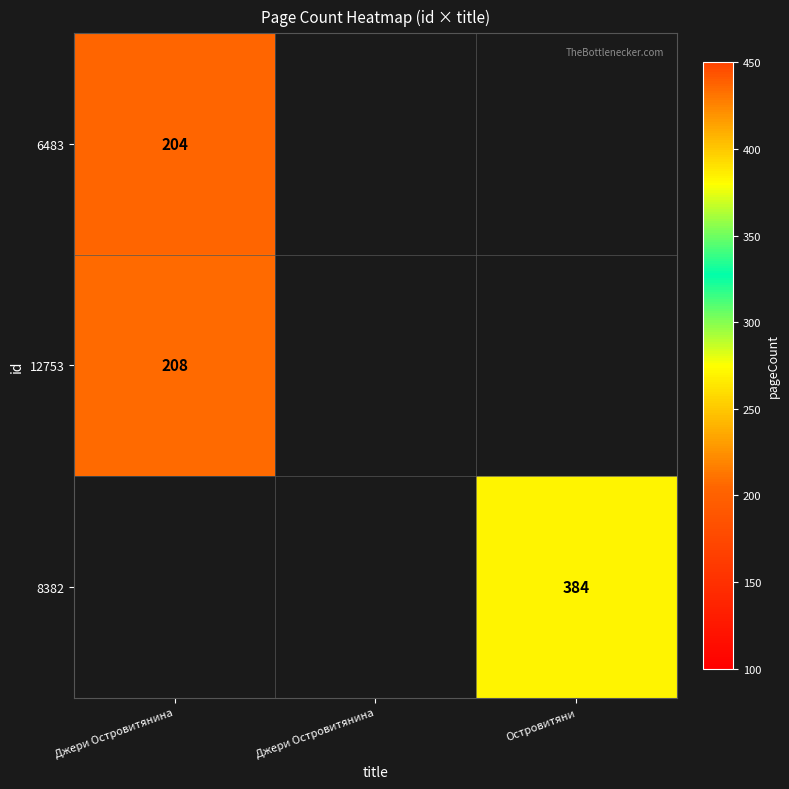

What is the approximate value of 8382 at Островитяни, to the nearest 10?

380